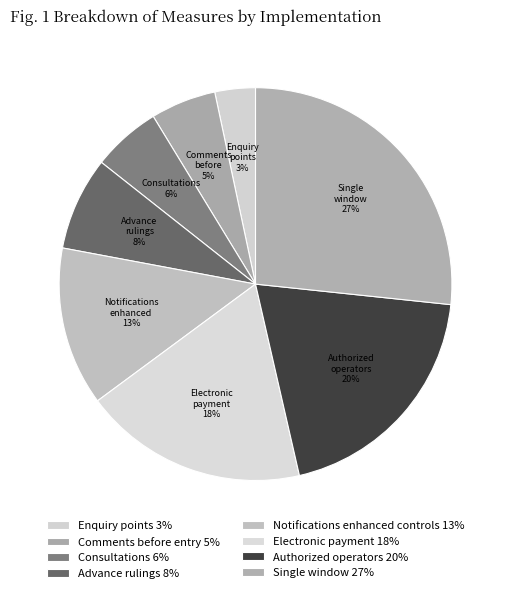

Is there a majority slice in this chart?

No